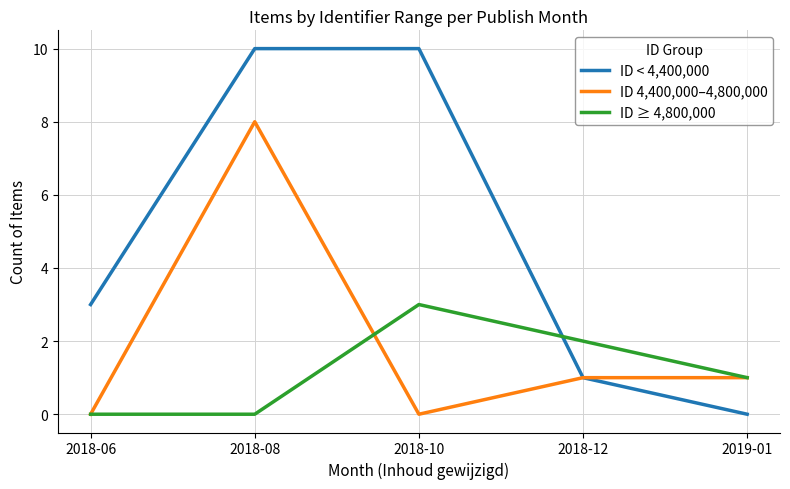

What is the difference between the maximum and second lowest values in the ID < 4,400,000 series?

9